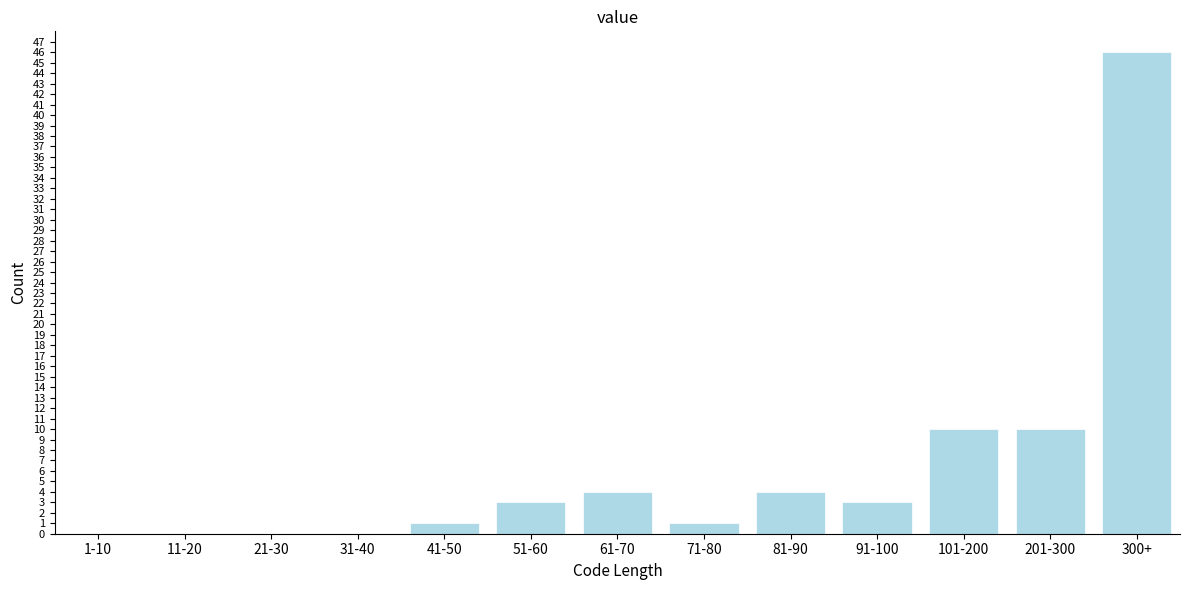

Reading left to right, extract all data points from this chart.

1-10=0	11-20=0	21-30=0	31-40=0	41-50=1	51-60=3	61-70=4	71-80=1	81-90=4	91-100=3	101-200=10	201-300=10	300+=46